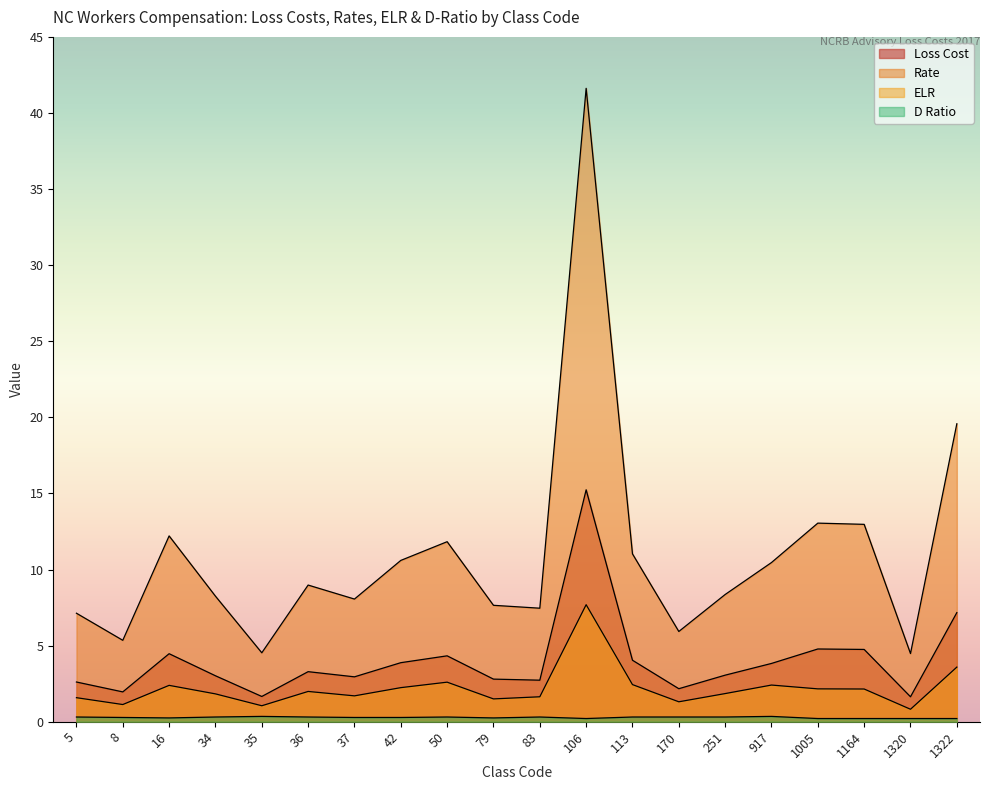

Which category has the lowest value in the D Ratio series?

106